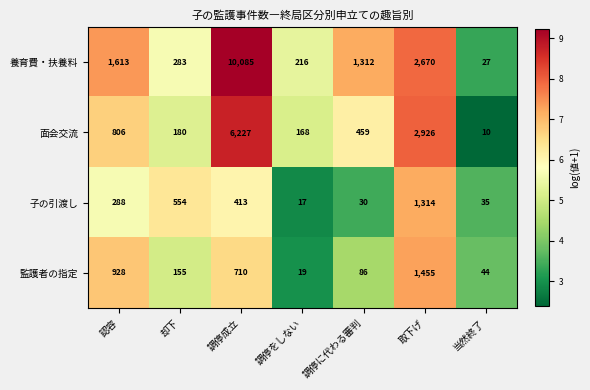

True or false: 監護者の指定 has a value of 2489 at 取下げ.

False